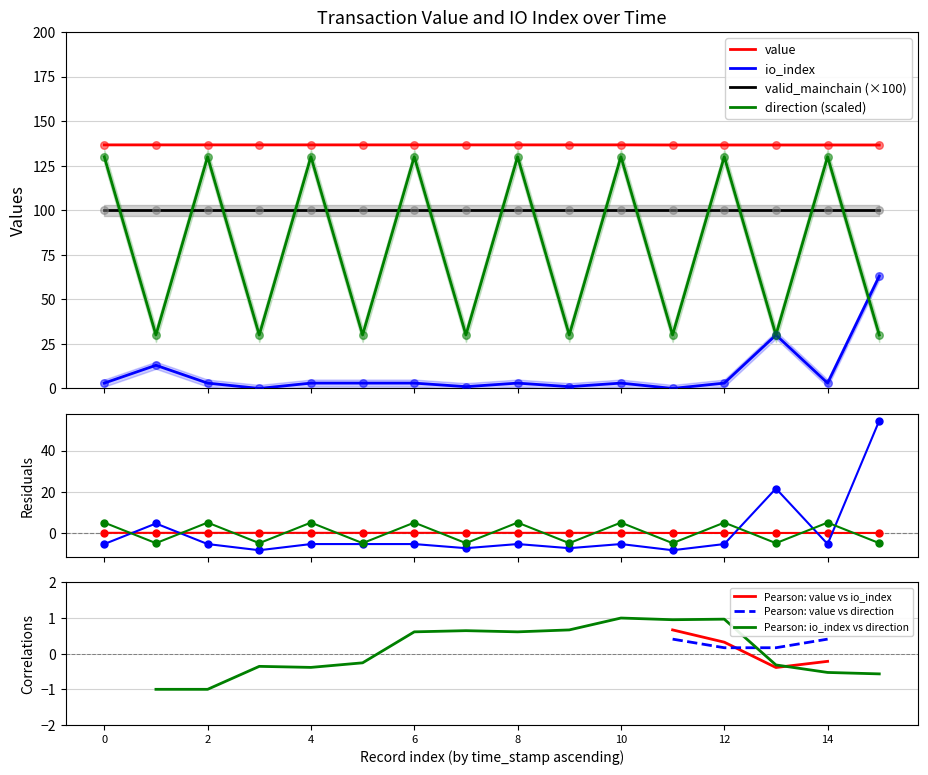

True or false: direction (scaled) and value intersect in this chart.

False